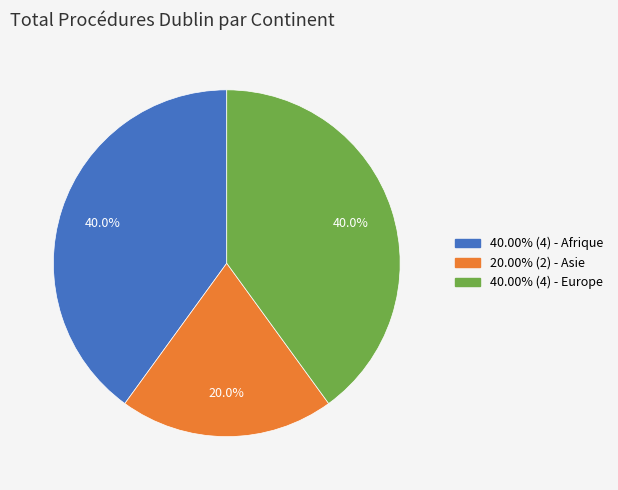

Is there a majority slice in this chart?

No